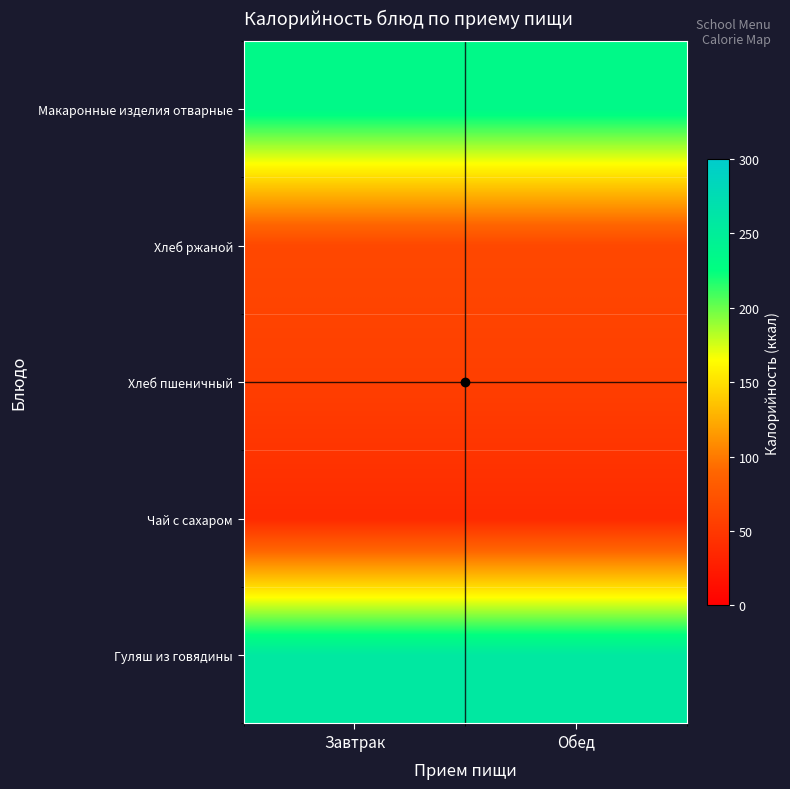

Between Завтрак and Обед, which series saw the biggest shift?

Гуляш из говядины